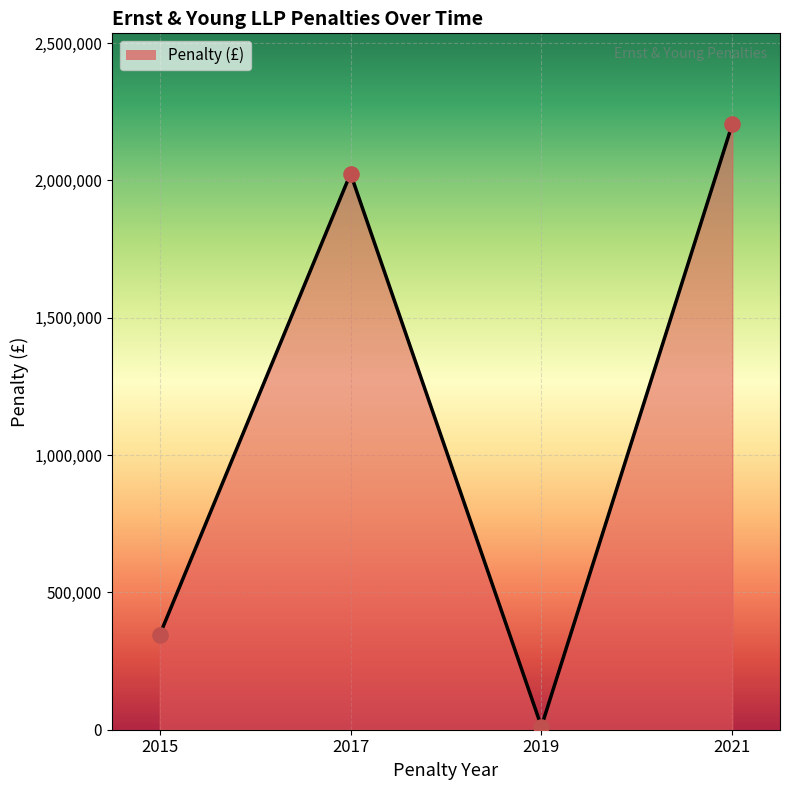

What is the ratio of the value at 2015 to the value at 2021?

0.2